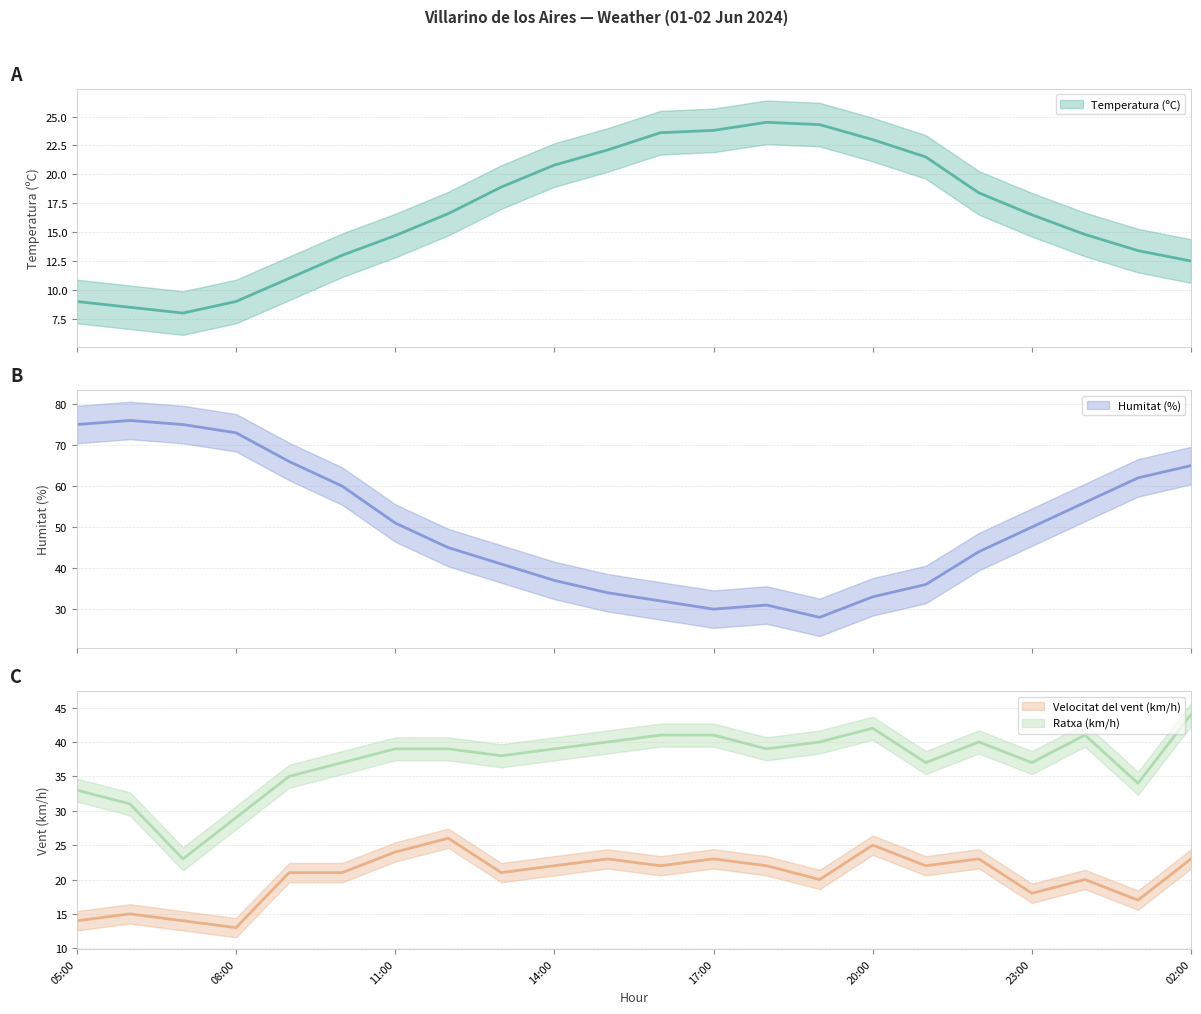

What are all the series names shown in the legend?

Temperatura (ºC), Humitat (%), Velocitat del vent (km/h), Ratxa (km/h)